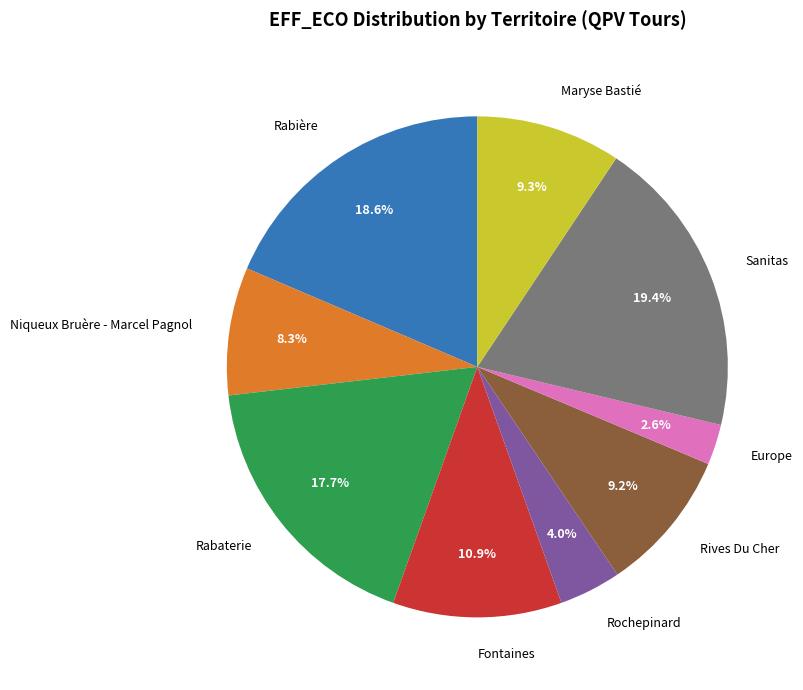

Is there any slice that represents more than half of the pie?

No